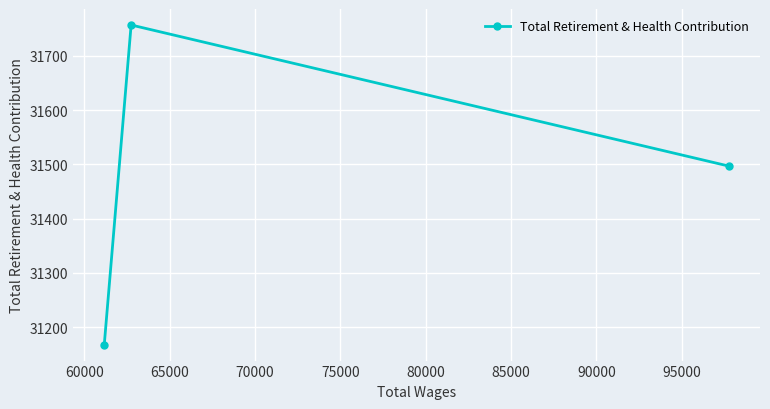

What is the minimum value shown in the chart?

31168